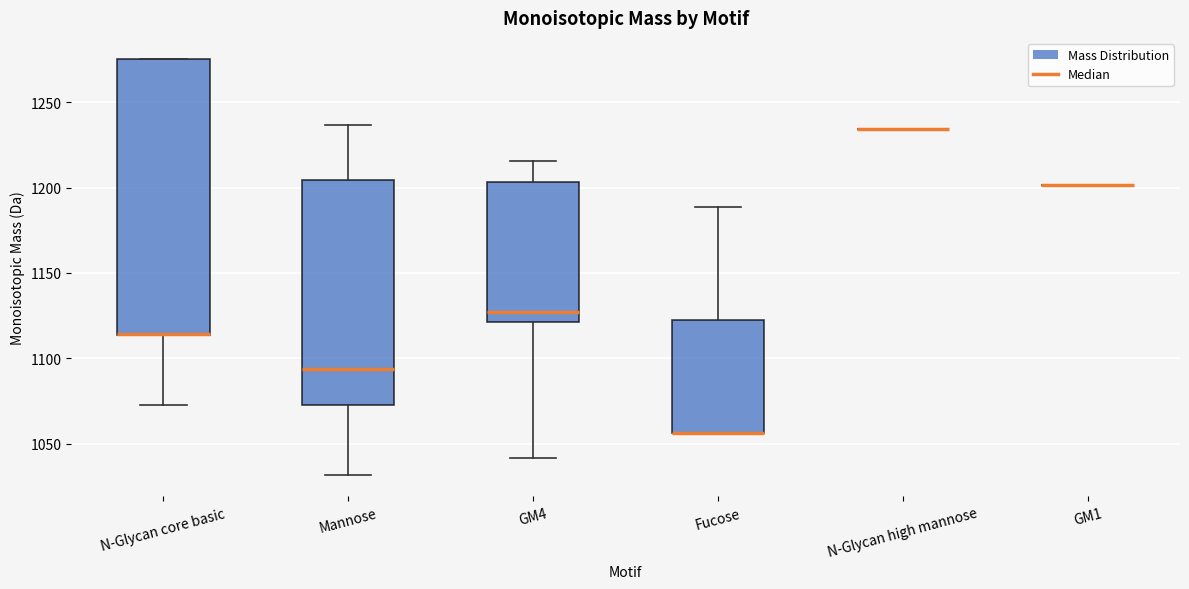

Where is the upper edge of the box for N-Glycan core basic on the y-axis? The values are not printed on the chart, so give them approximately, as read against the axis.

1275